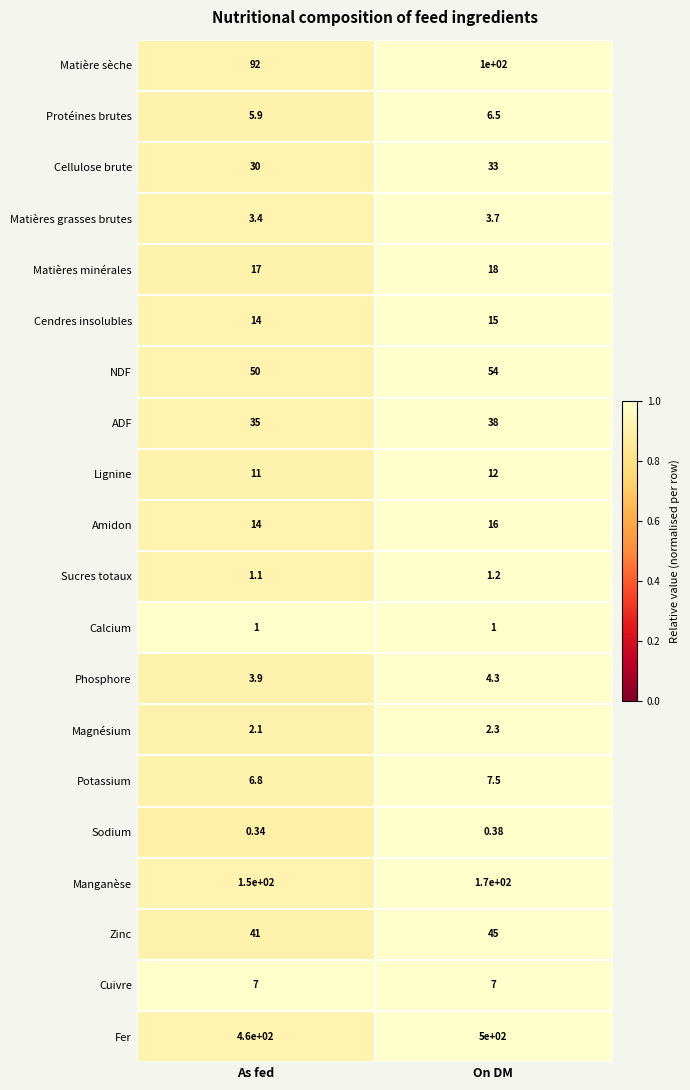

Rank the categories by Zinc value from highest to lowest.

On DM, As fed